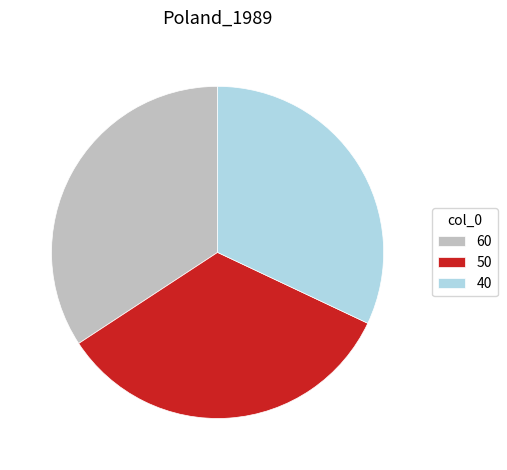

What is the ratio of the value at 40 to the value at 50?

0.9